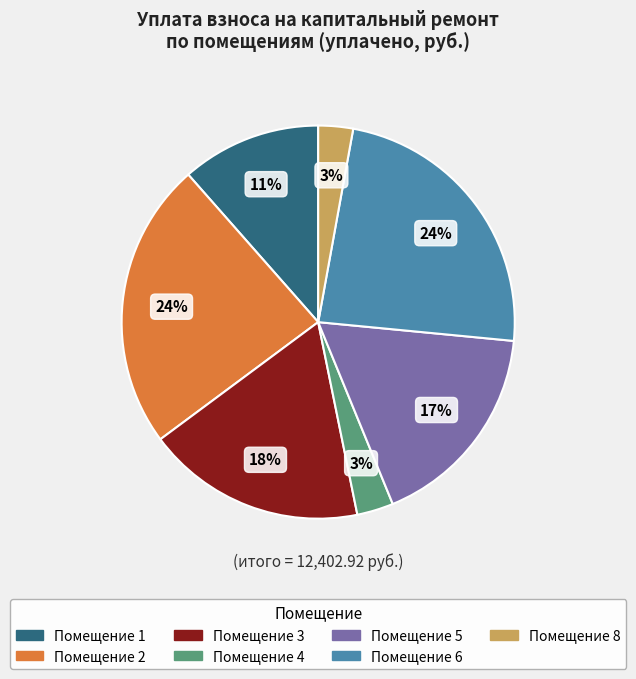

To the nearest percent, what is the difference between the largest and smallest slice percentages?

21%